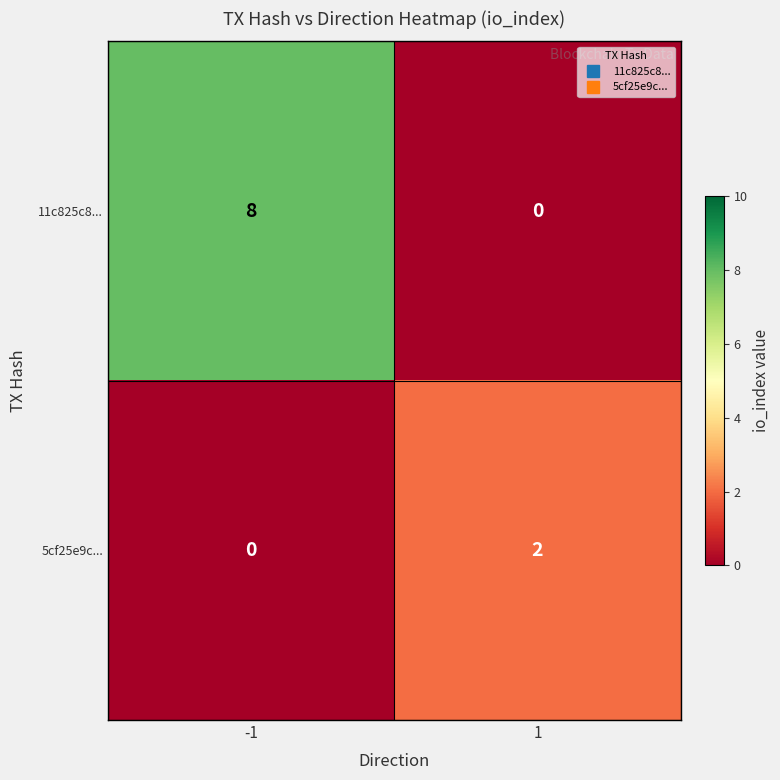

What is the average value of the 11c825c8... series?

4